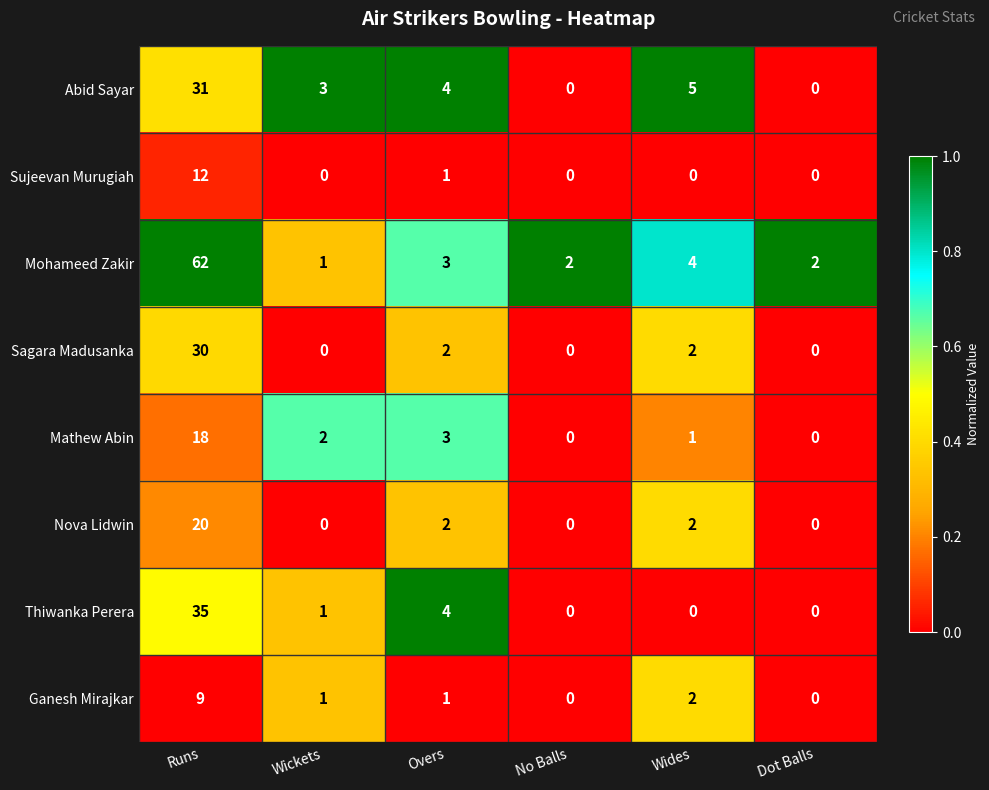

What is the spread (max minus min) of values at Runs?

53